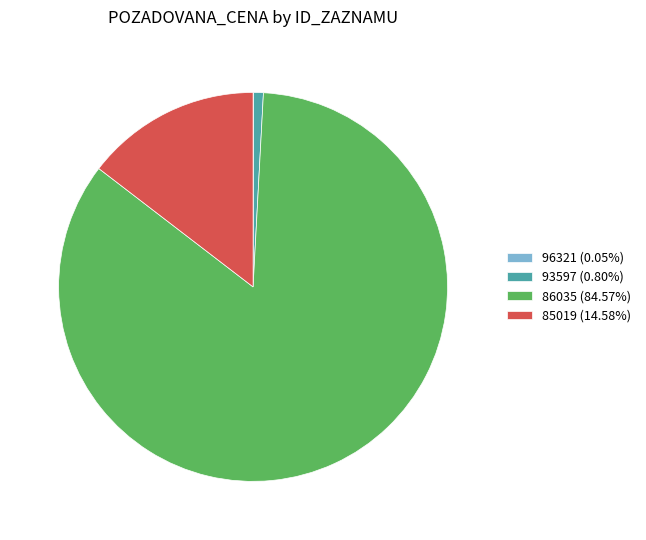

Combined, do 86035 (84.57%) and 85019 (14.58%) account for over 50%?

Yes